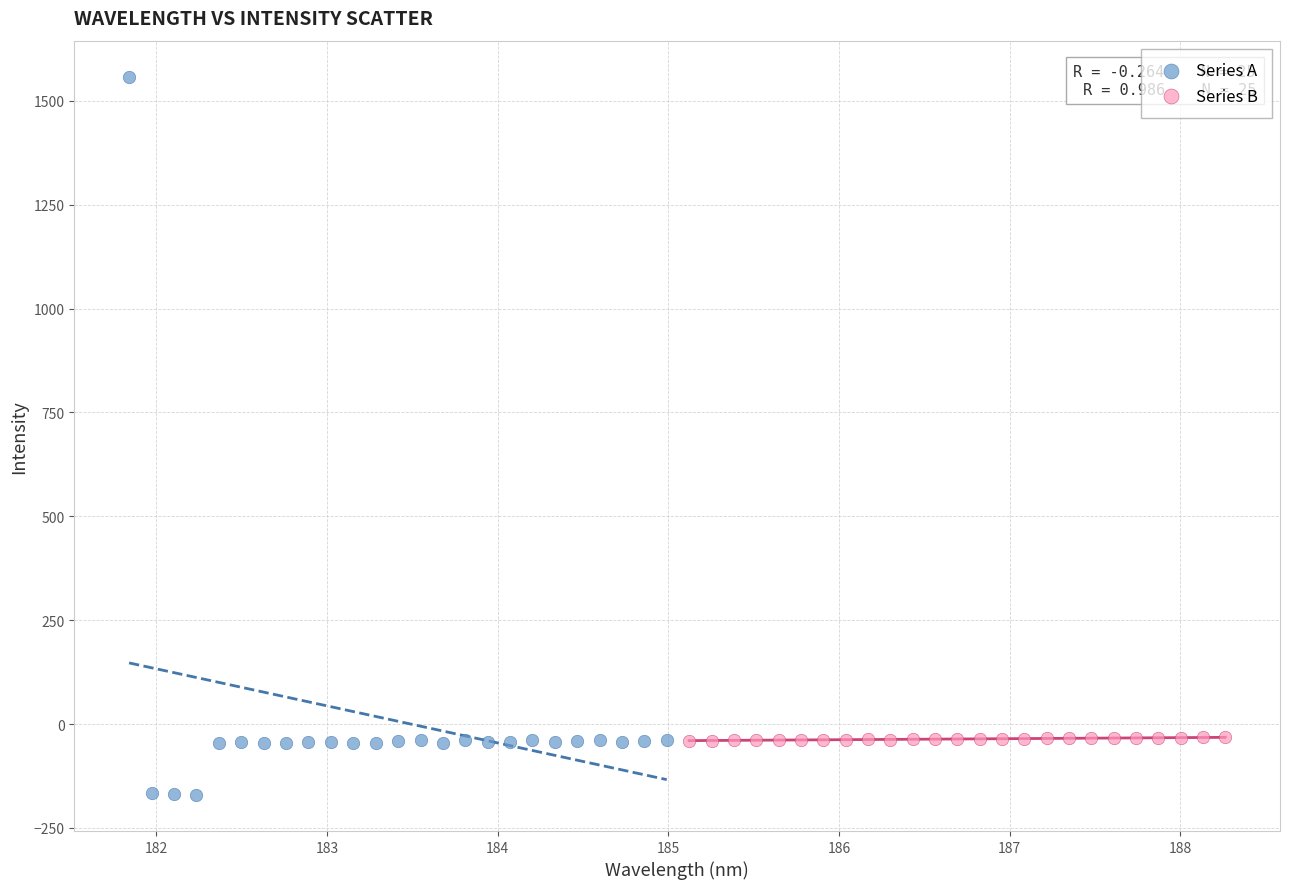

Which series reaches the maximum Y coordinate?

Series A